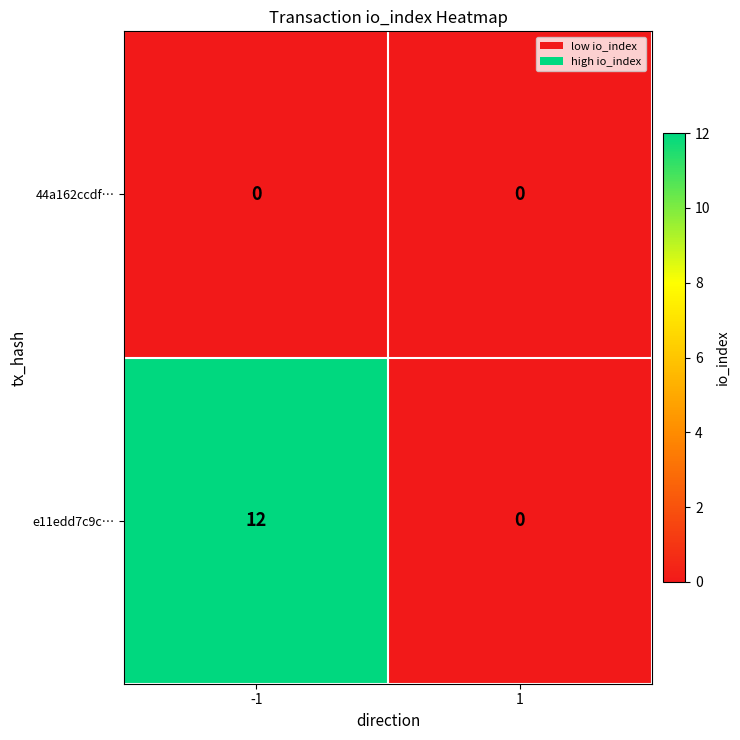

Reading left to right, extract all data points from this chart.

44a162ccdf…: 0	0
e11edd7c9c…: 12	0